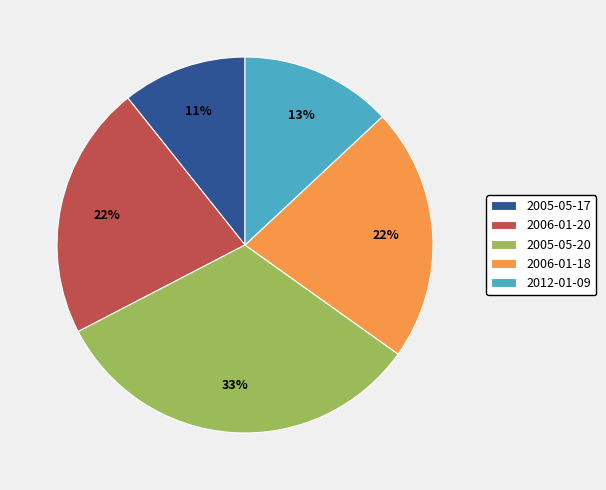

How many slices are in this pie chart?

5